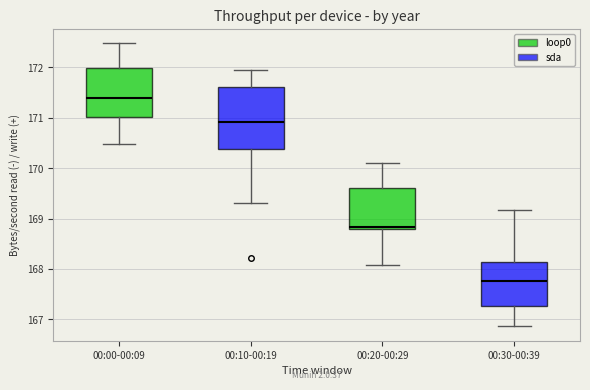

Reading left to right, transcribe this box plot: for each box, give where its median line is, the range the box spans, and where its two whiskers end, as read against the y-axis. The values are not printed on the chart, so give them approximately, as read against the axis.

00:00-00:09: median 171.4, box 171.0 to 172.0, whiskers 170.5 to 172.5
00:10-00:19: median 170.9, box 170.4 to 171.6, whiskers 169.3 to 171.9
00:20-00:29: median 168.8 (just above the box's lower edge), box 168.8 to 169.6, whiskers 168.1 to 170.1
00:30-00:39: median 167.8, box 167.3 to 168.1, whiskers 166.9 to 169.2